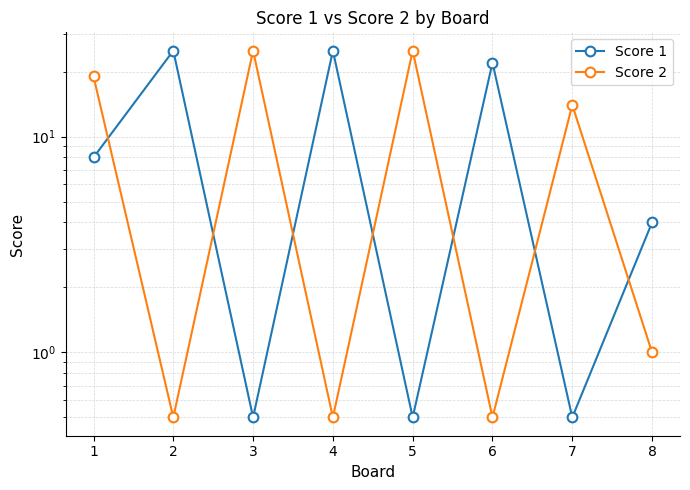

In Score 1, how many points are higher than both neighbors (excluding endpoints)?

3